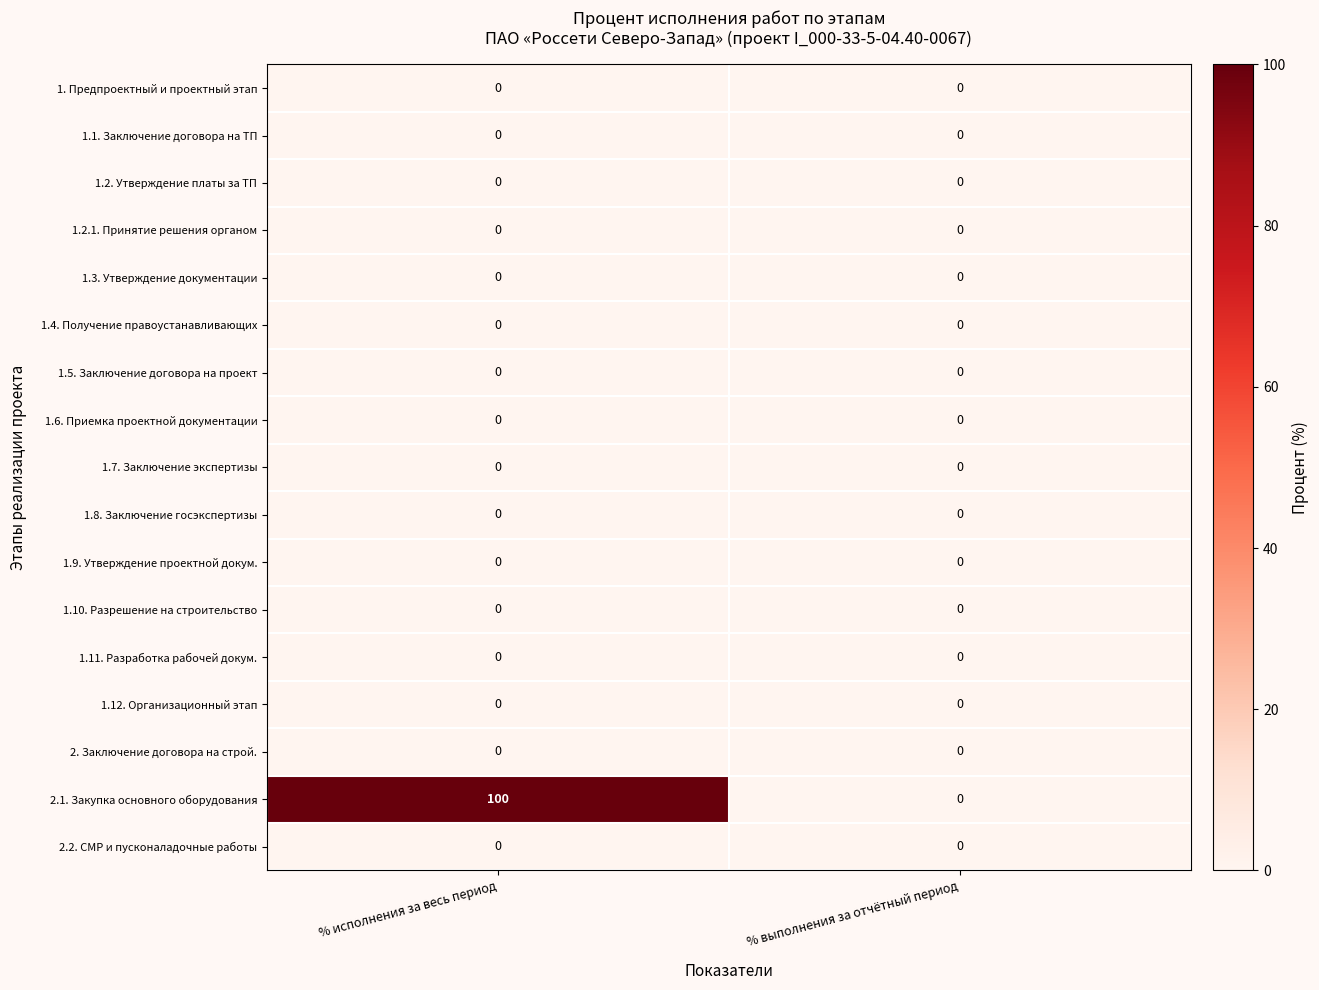

How many distinct data groups are displayed?

17